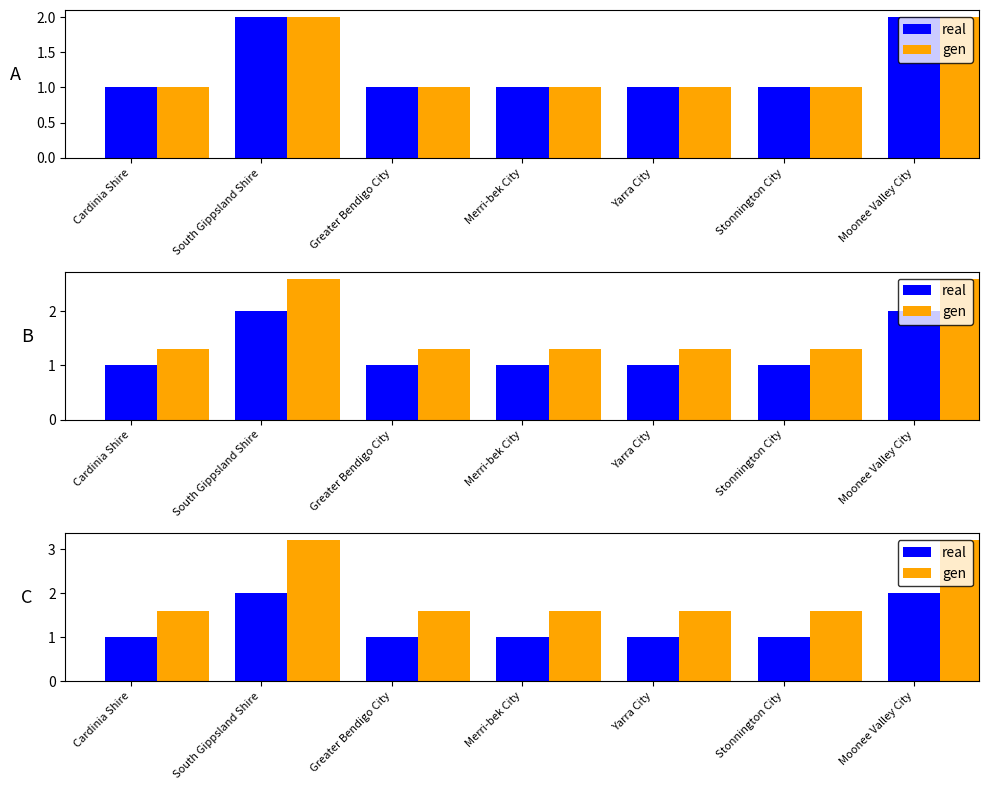

Rank the series by their maximum value, from highest to lowest.

gen, real